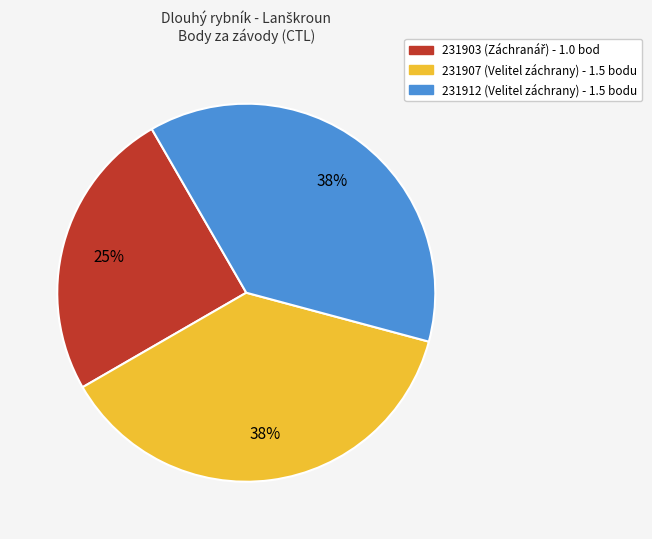

Combined, do 231903 and 231907 account for over 50%?

Yes